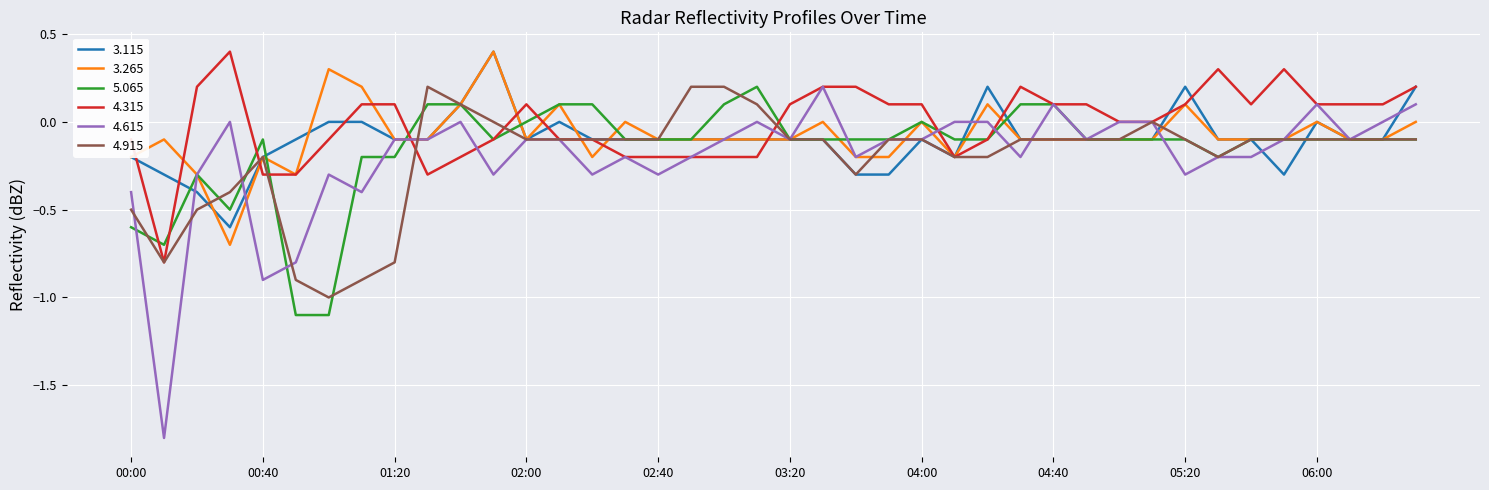

What is the maximum value for 3.265?

0.4